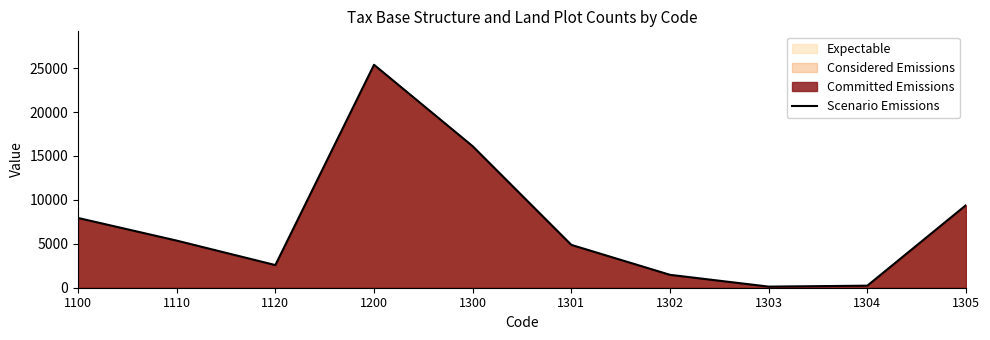

What is the value of the 2nd point from the left?

5363